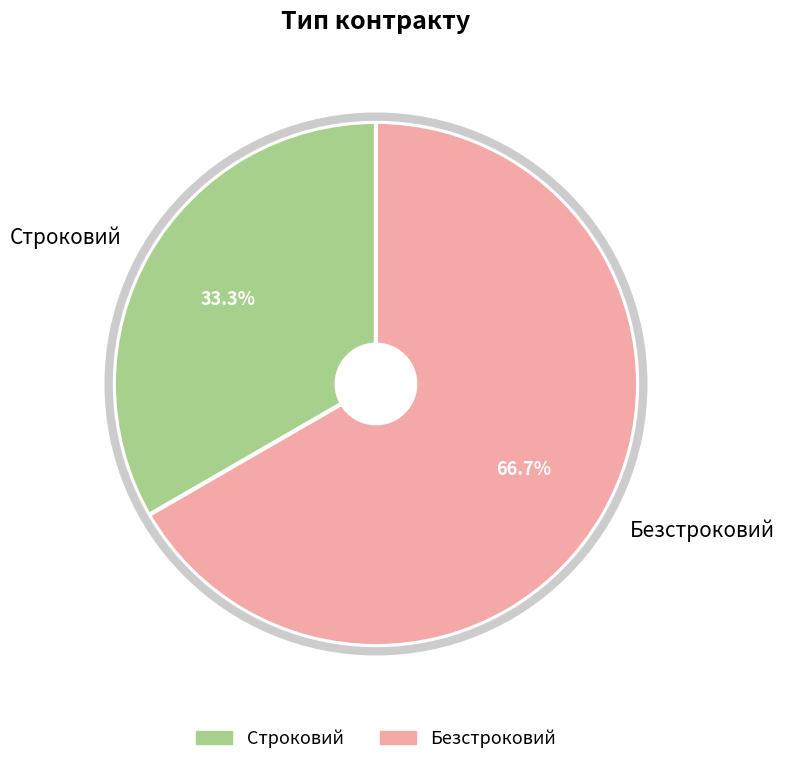

Is it true that Строковий is 45% of the pie?

False